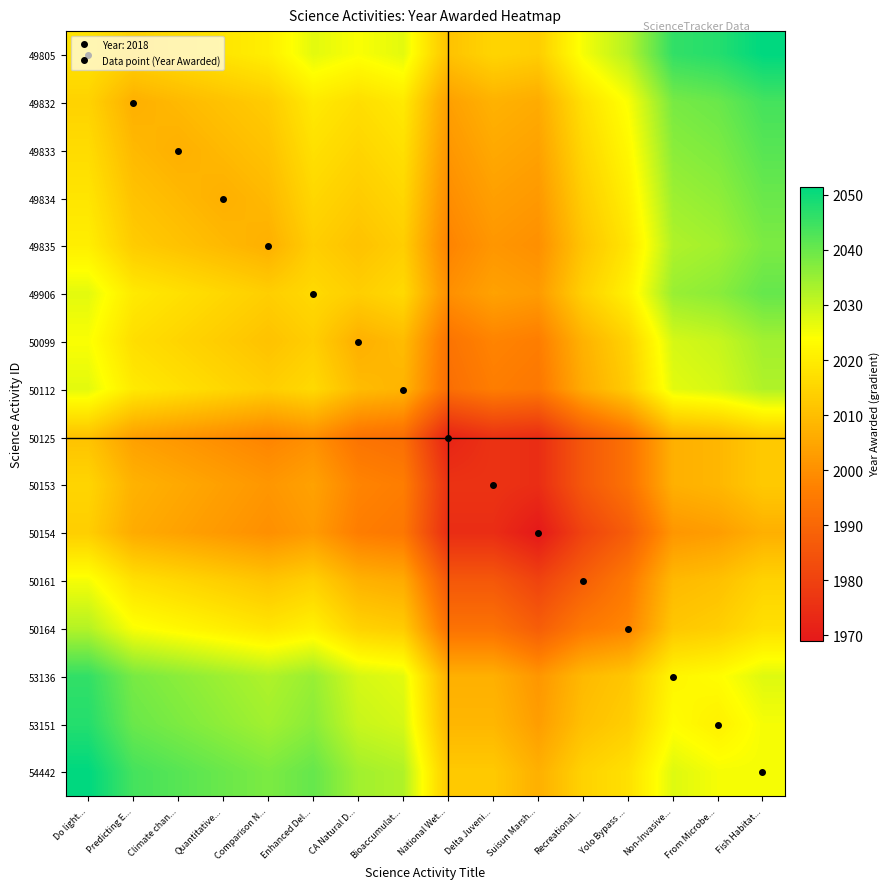

How many series are shown in this chart?

16